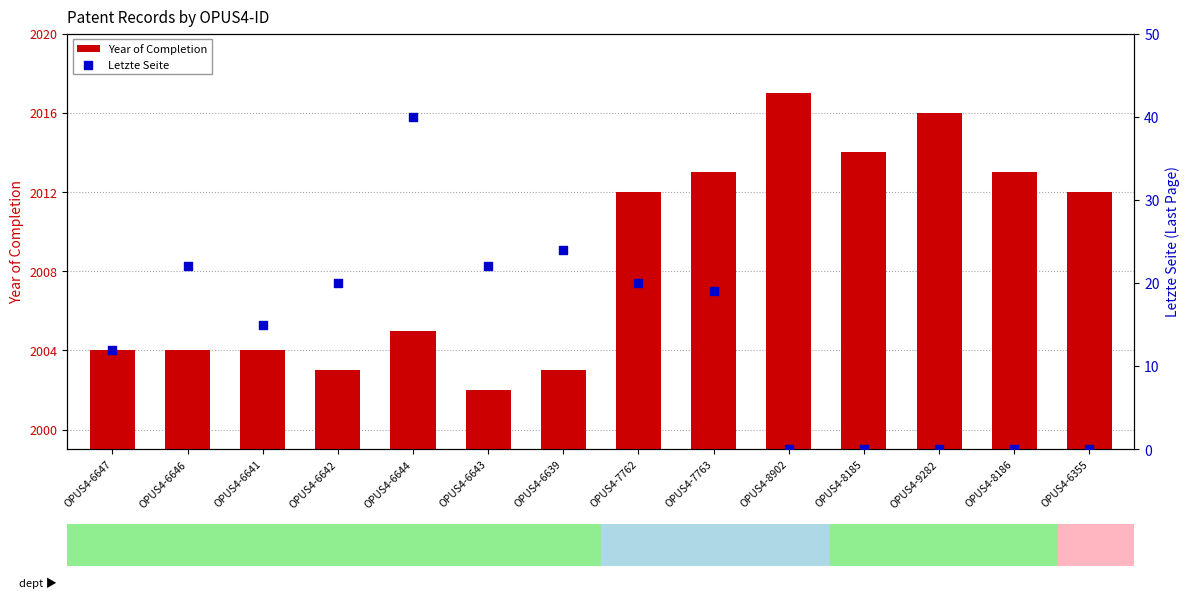

What are all the series names shown in the legend?

Year of Completion, Letzte Seite